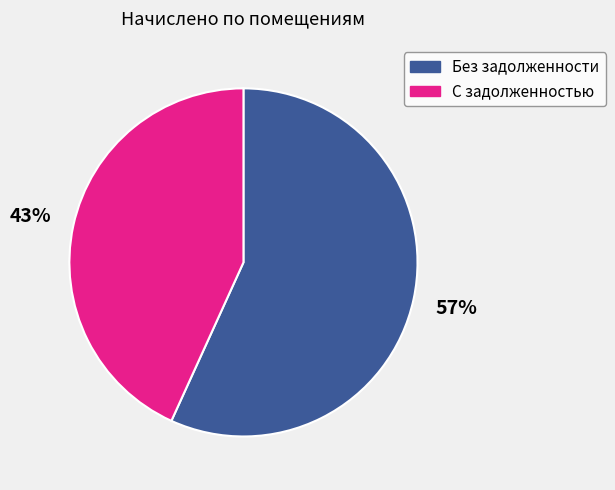

Combined, do Без задолженности and С задолженностью account for over 50%?

Yes